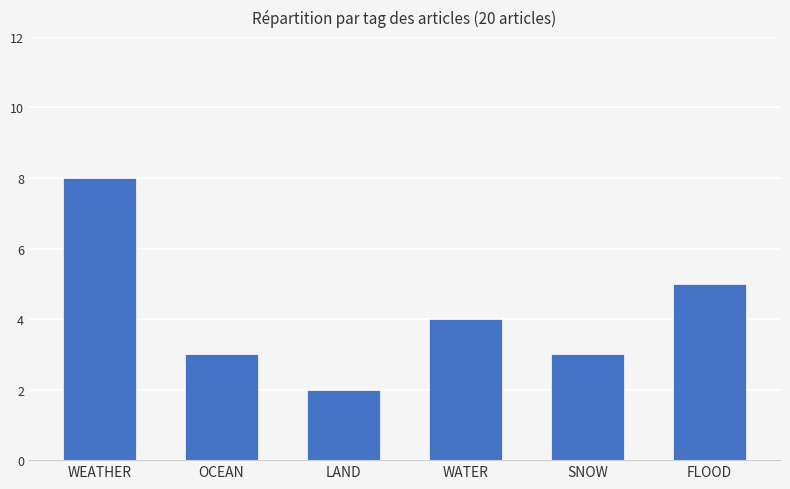

The chart shows a value of 2 at WEATHER. True or false?

False